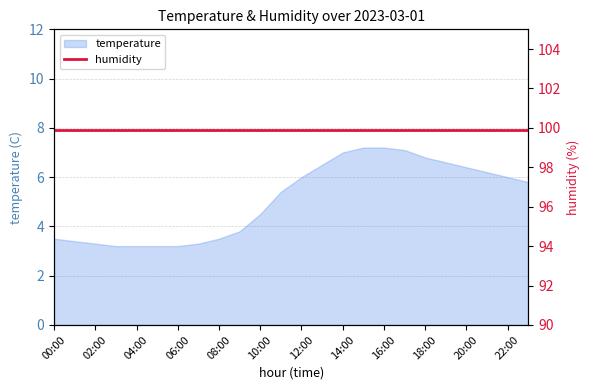

Reading left to right, what are all the values shown in this chart?

00:00=3.5	01:00=3.4	02:00=3.3	03:00=3.2	04:00=3.2	05:00=3.2	06:00=3.2	07:00=3.3	08:00=3.5	09:00=3.8	10:00=4.5	11:00=5.4	12:00=6.0	13:00=6.5	14:00=7.0	15:00=7.2	16:00=7.2	17:00=7.1	18:00=6.8	19:00=6.6	20:00=6.4	21:00=6.2	22:00=6.0	23:00=5.8